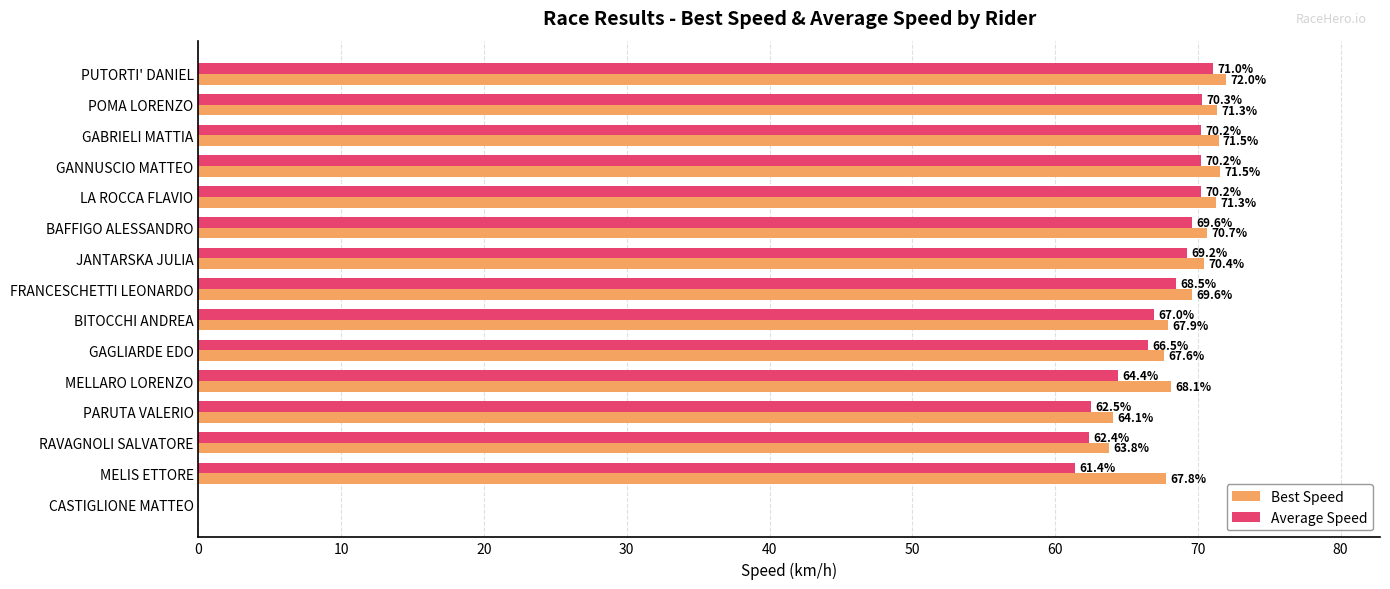

Which series changed the most between BAFFIGO ALESSANDRO and RAVAGNOLI SALVATORE?

Average Speed